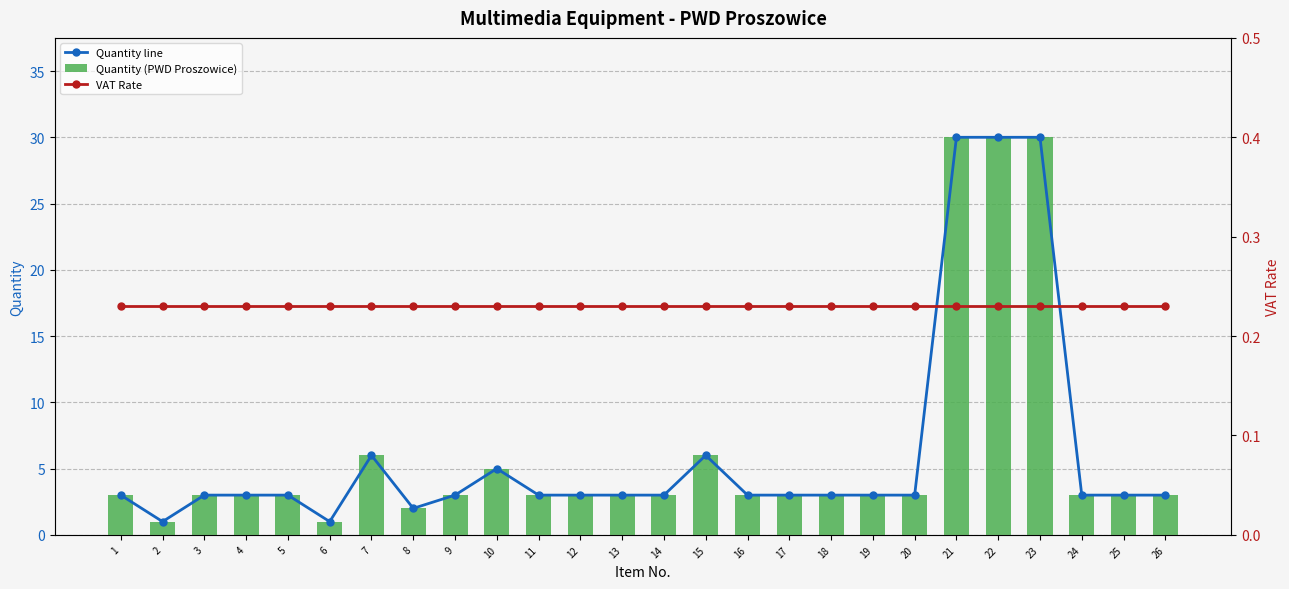

Does the chart contain stacked bars?

No